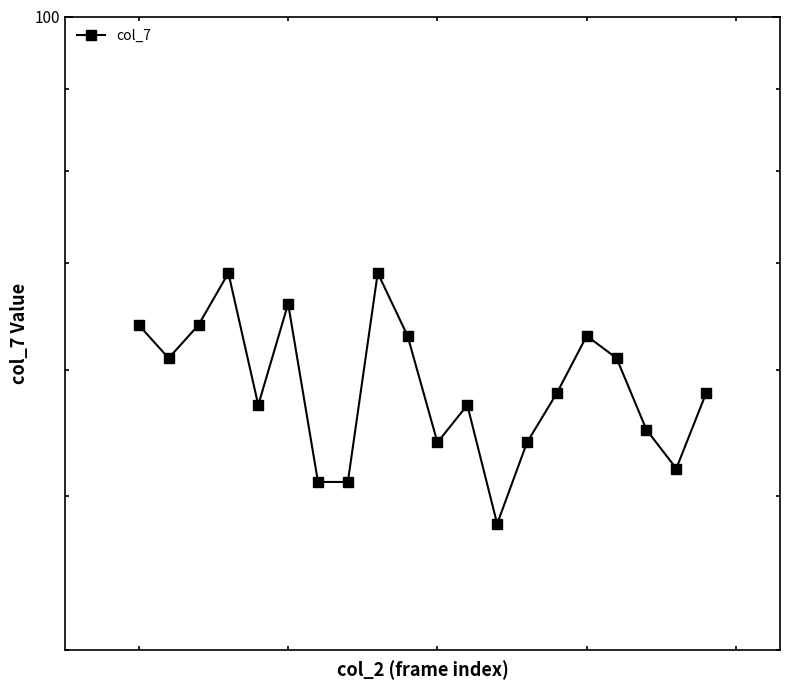

What is the maximum value shown in the chart?

69